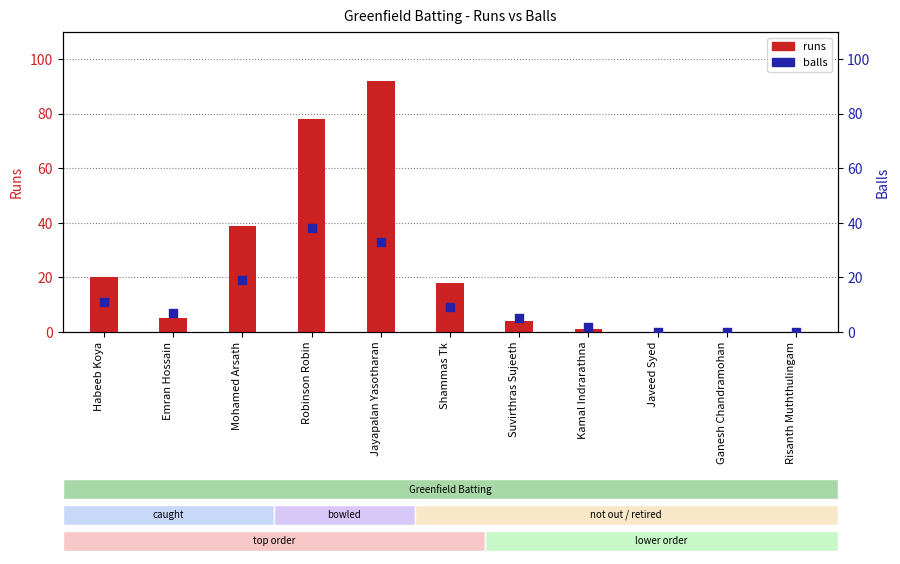

Is the value of runs at Habeeb Koya greater than the value of balls at Kamal Indrarathna?

Yes